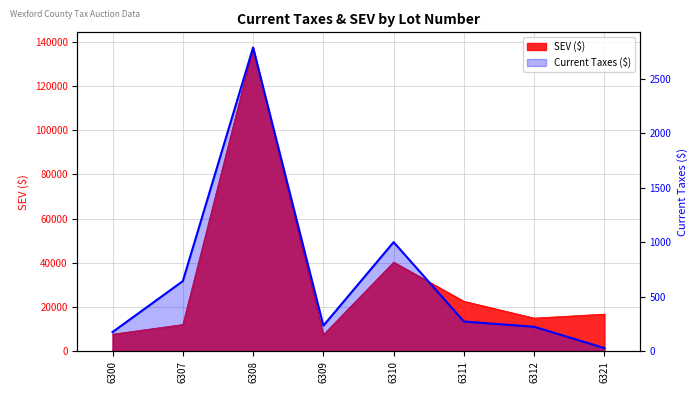

At which label is the value closest to 1407?

6310